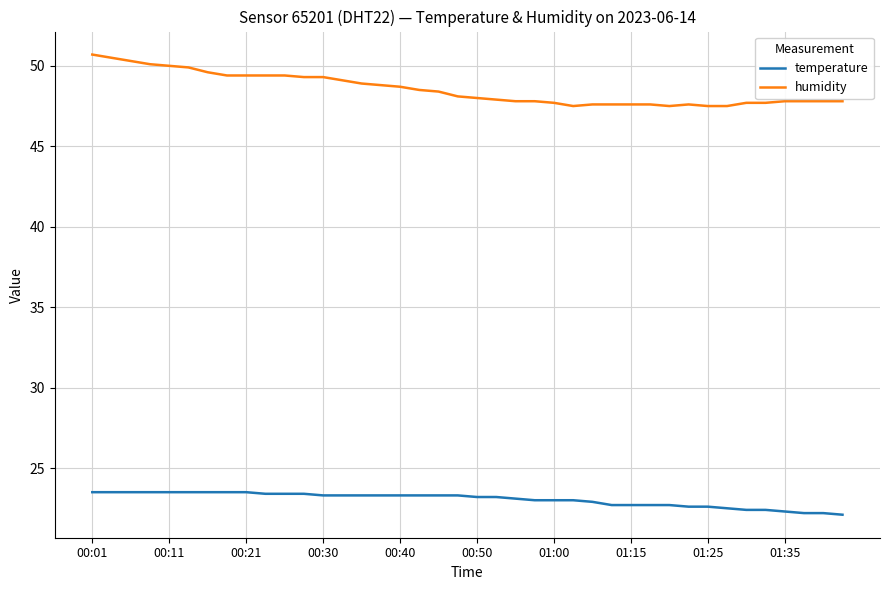

What is the average value of the temperature series?

23.0